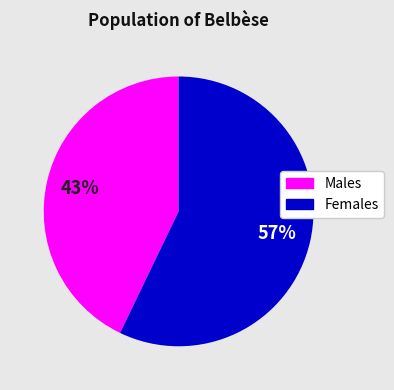

To the nearest percent, what is the difference between the largest and smallest slice percentages?

14%